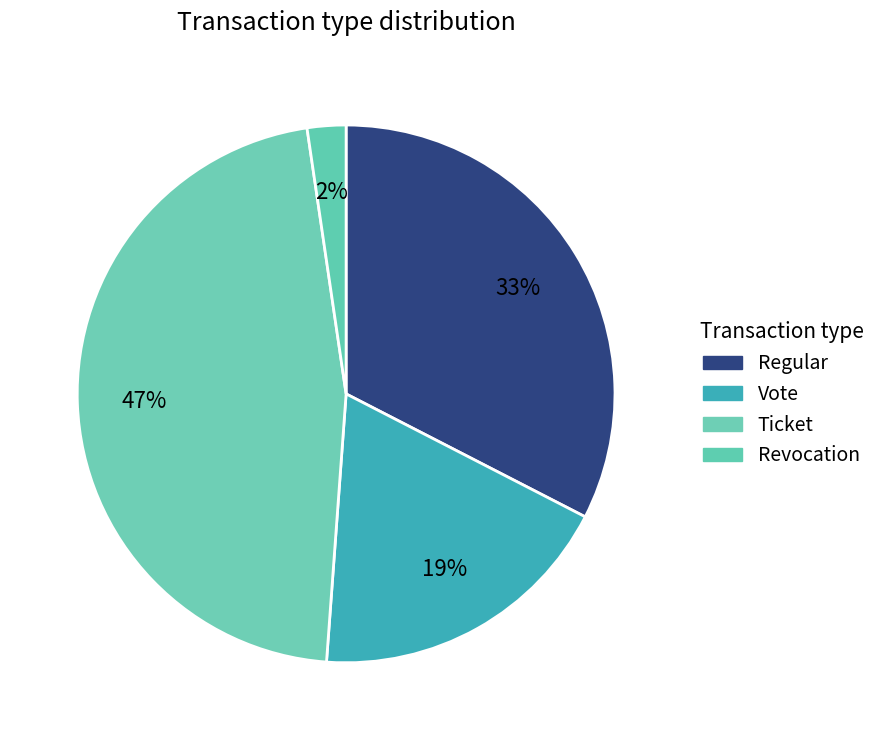

Does Regular represent more than half of the total?

No